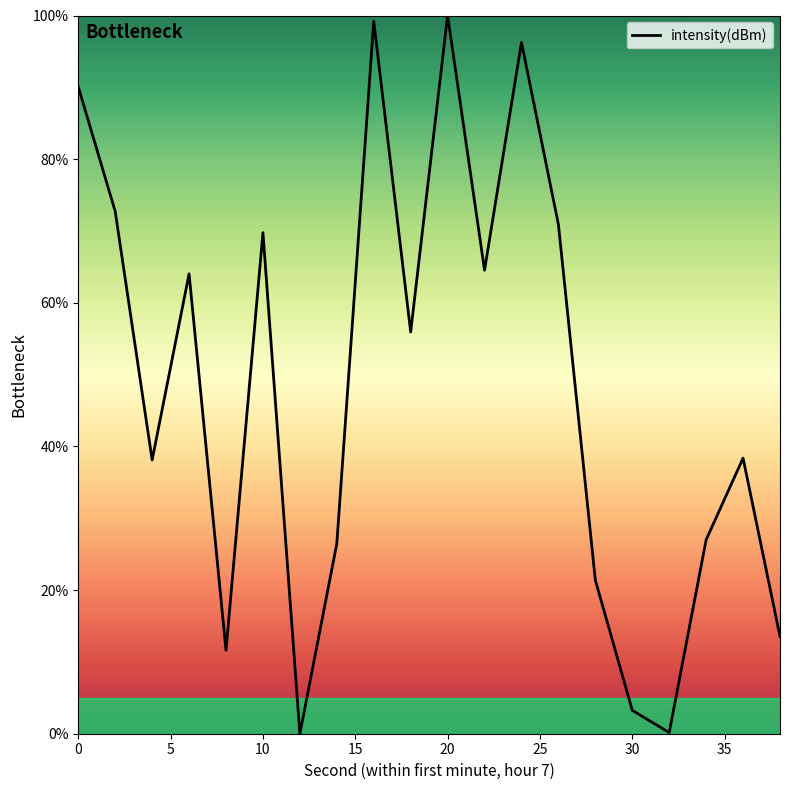

Is this an area chart (filled region under the line)?

No